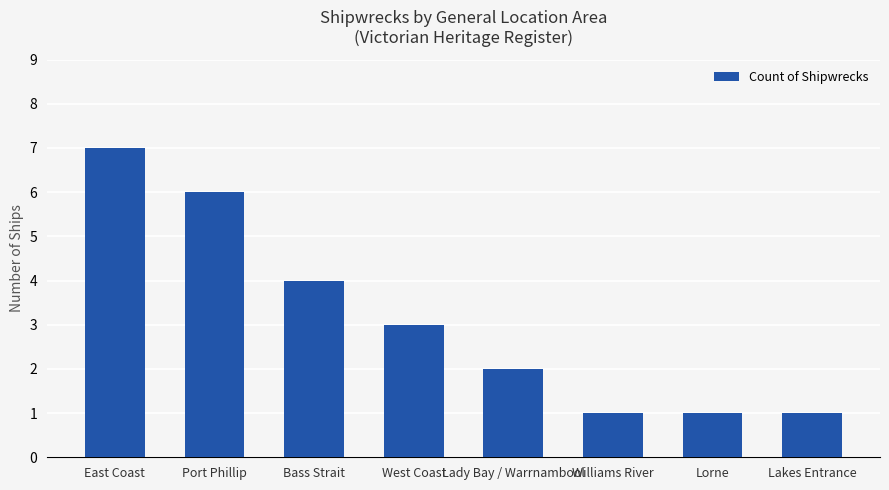

The chart shows a value of 2 at Lakes Entrance. True or false?

False